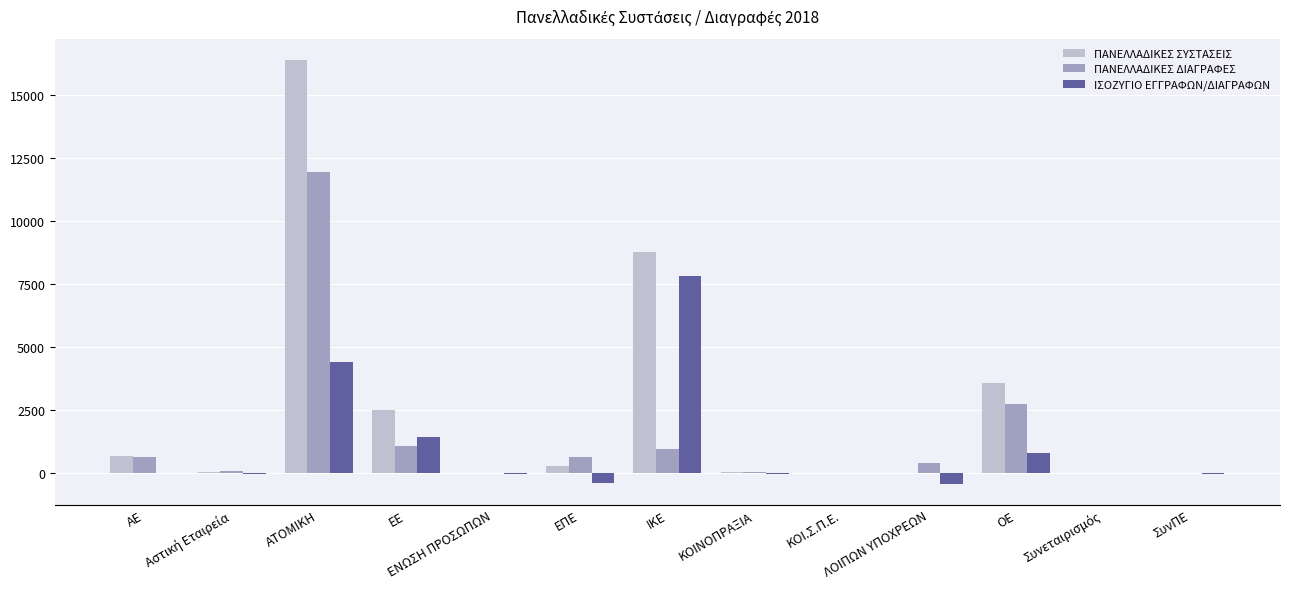

Between ΟΕ and ΣυνΠΕ, which series saw the biggest shift?

ΠΑΝΕΛΛΑΔΙΚΕΣ ΣΥΣΤΑΣΕΙΣ